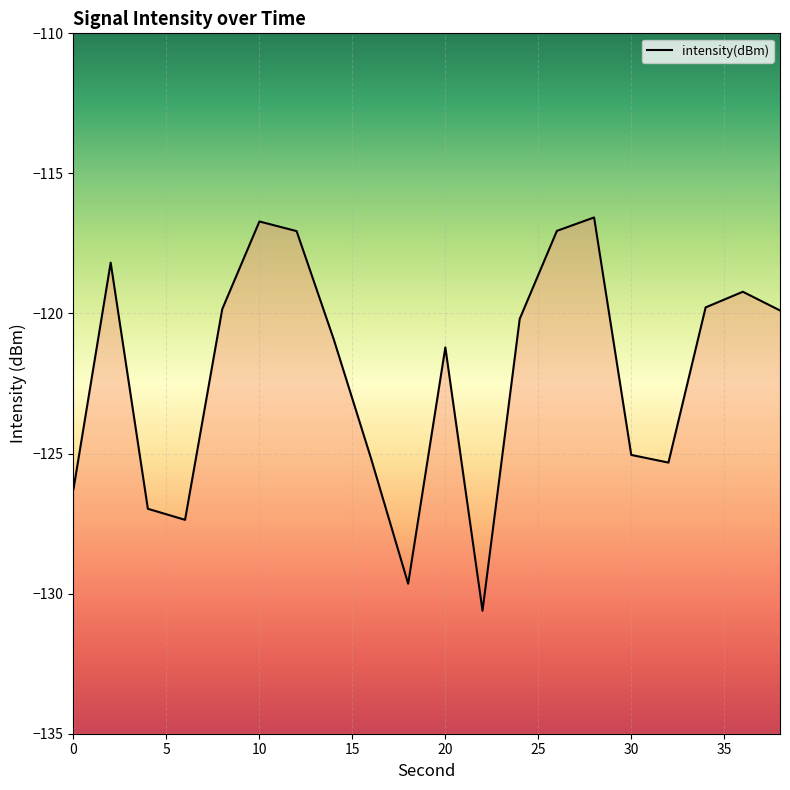

What is the difference between the maximum and second lowest values?

13.1